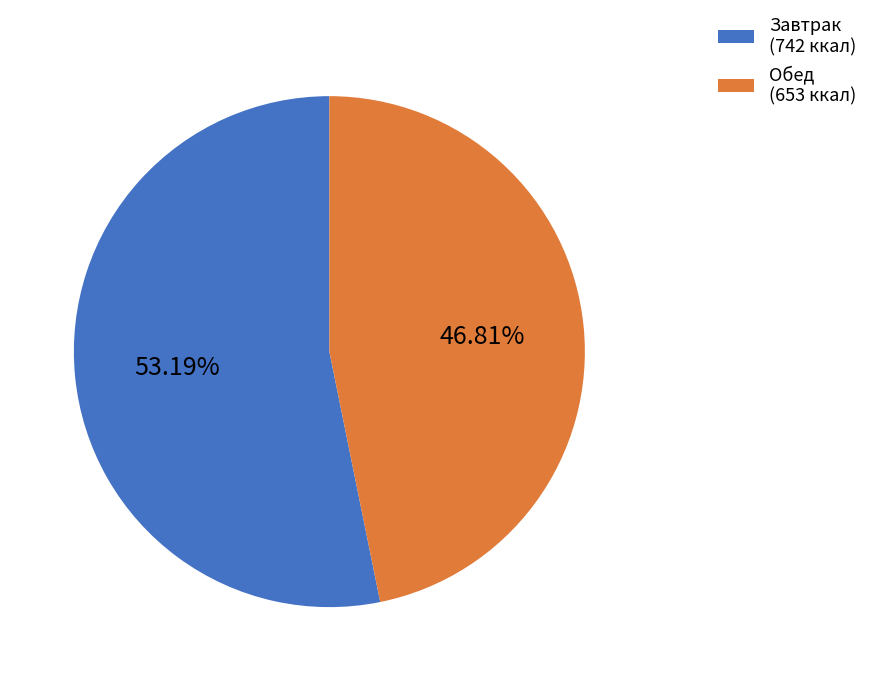

To the nearest percent, what is the difference between the Завтрак and Обед slice percentages?

6%